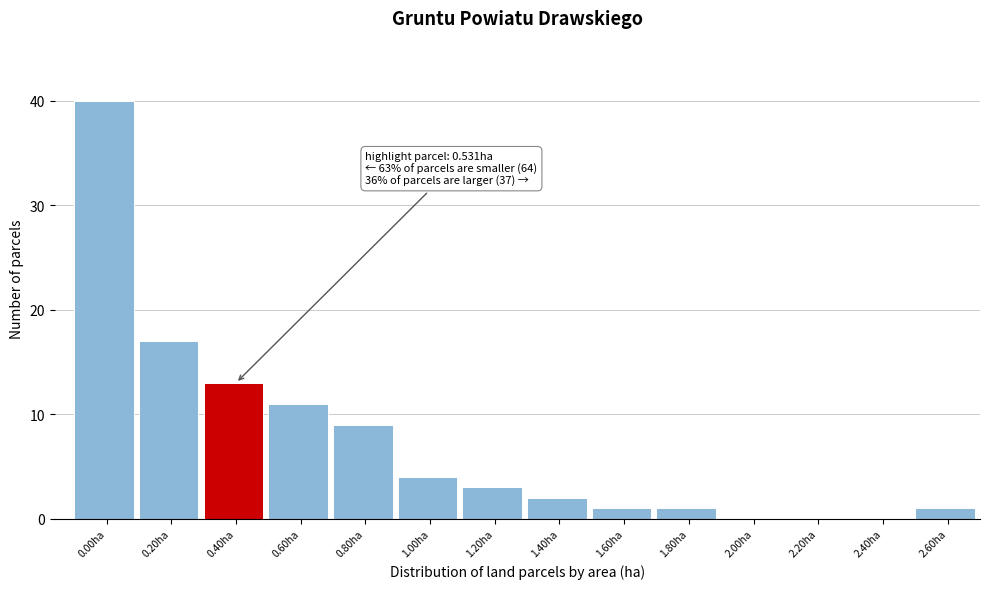

Reading left to right, extract all data points from this chart.

0.00ha=40	0.20ha=17	0.40ha=13	0.60ha=11	0.80ha=9	1.00ha=4	1.20ha=3	1.40ha=2	1.60ha=1	1.80ha=1	2.00ha=0	2.20ha=0	2.40ha=0	2.60ha=1